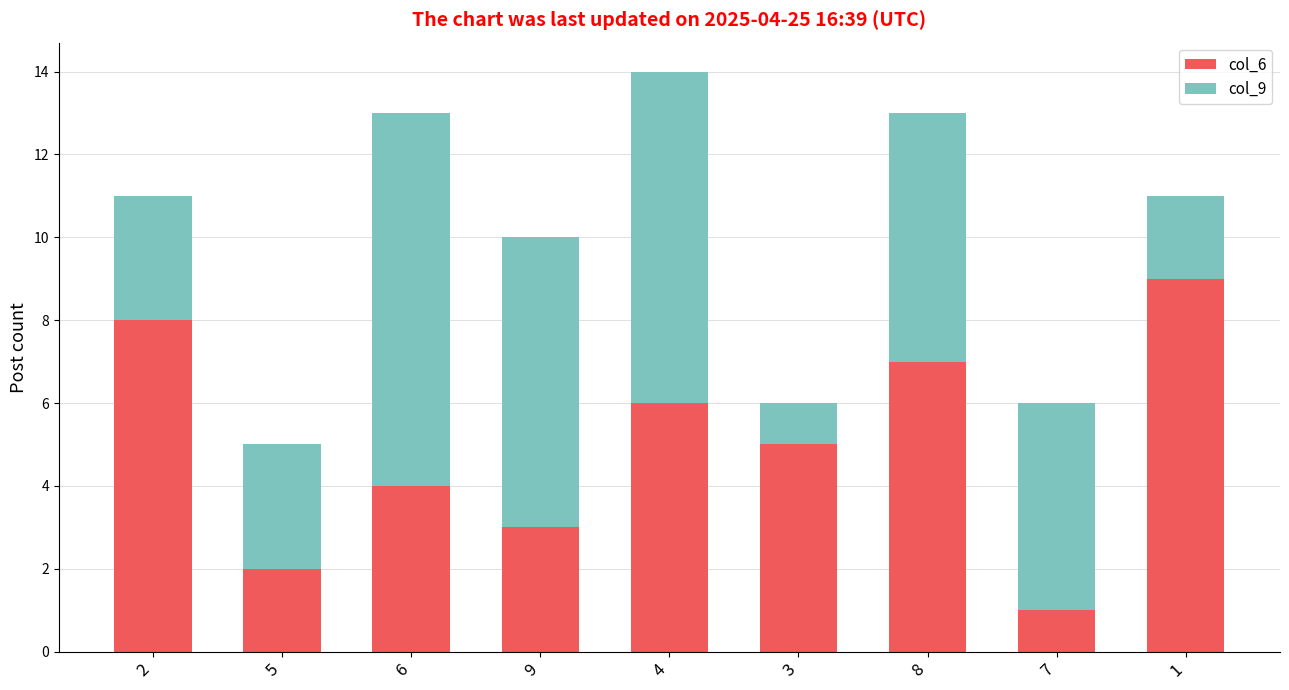

At which category is the sum across all series the highest?

4